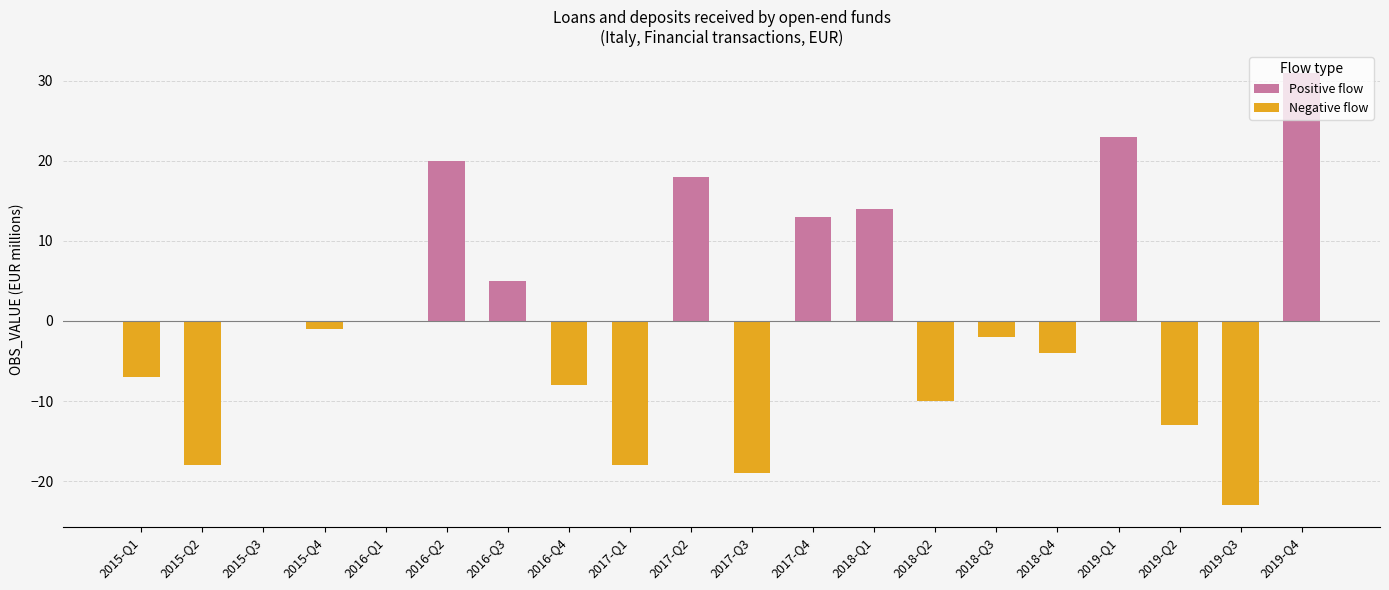

How many groups of bars are there?

20